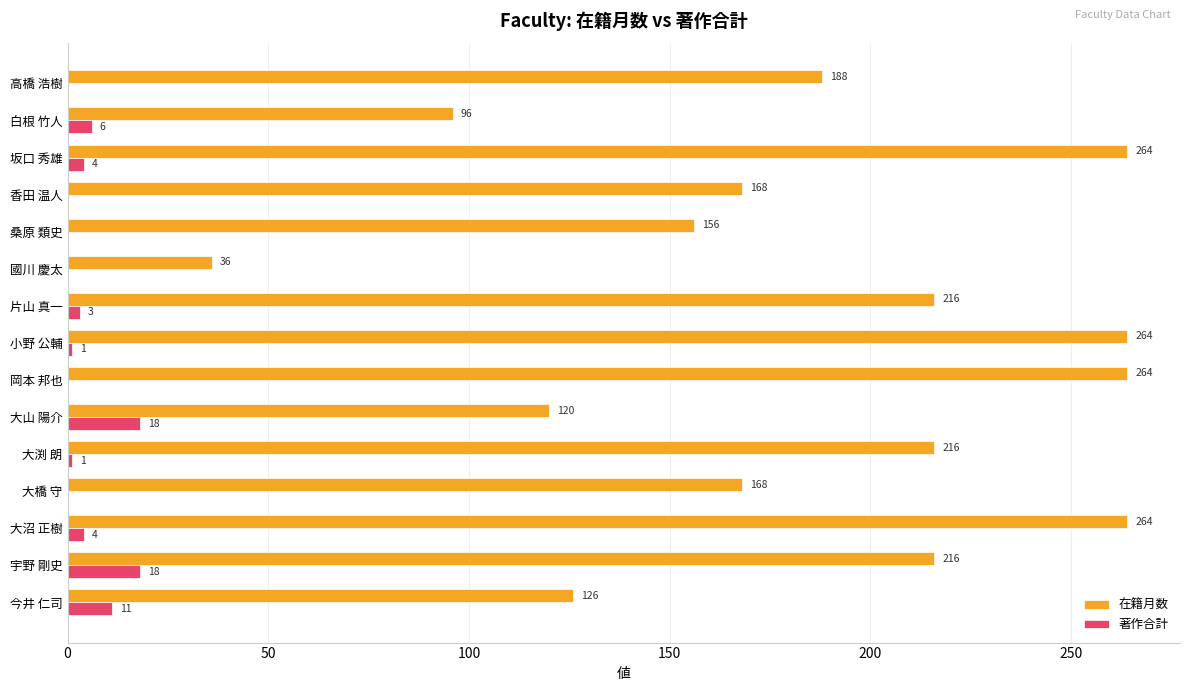

How many series are shown in this chart?

2